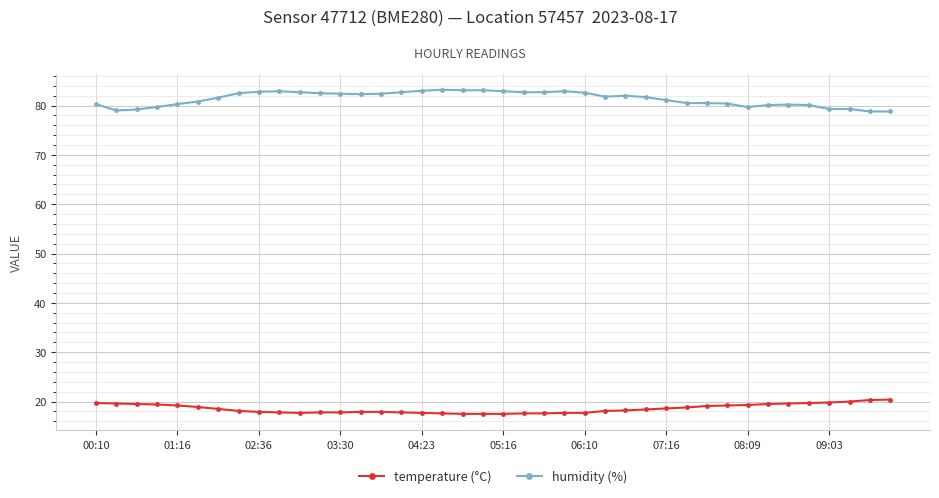

What is the difference between the second highest and second lowest values in the humidity (%) series?

4.3